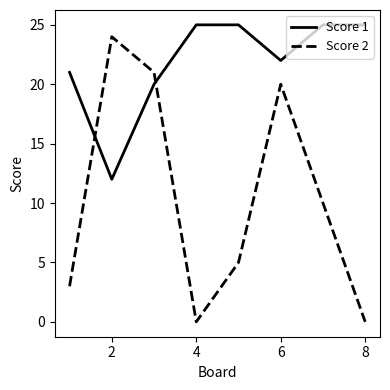

What is the difference between the maximum and minimum values in the Score 2 series?

24